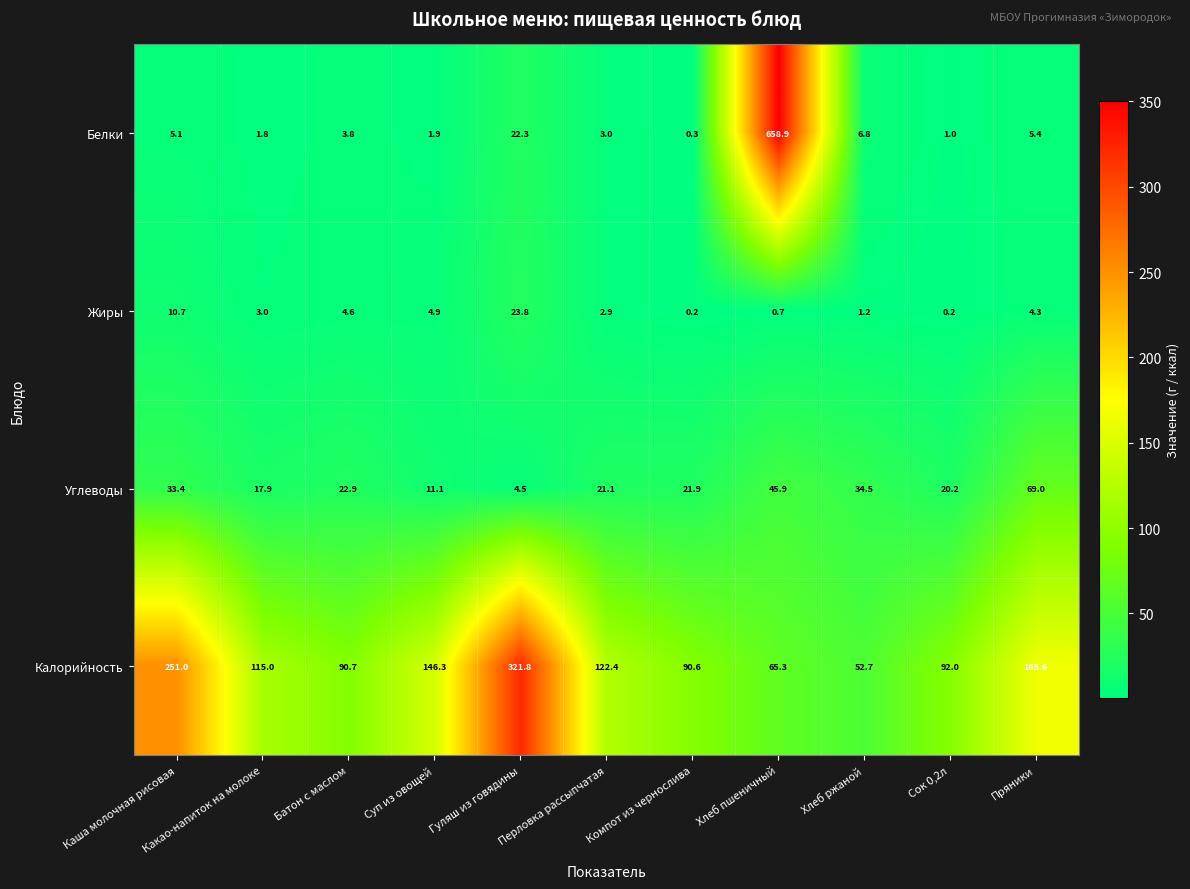

Which series changed the most between Суп из овощей and Компот из чернослива?

Калорийность